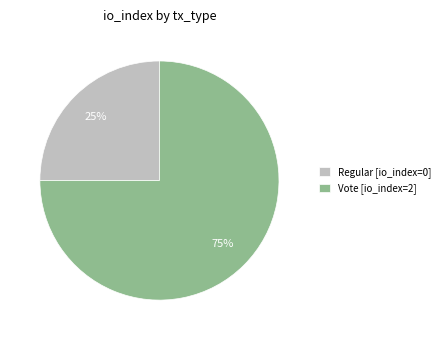

Do Vote and Regular together represent more than half of the pie?

Yes